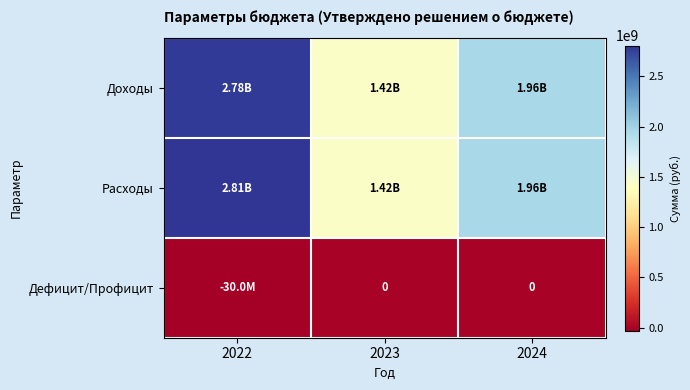

What is the approximate value of Дефицит/Профицит at 2022?

-30023695.9